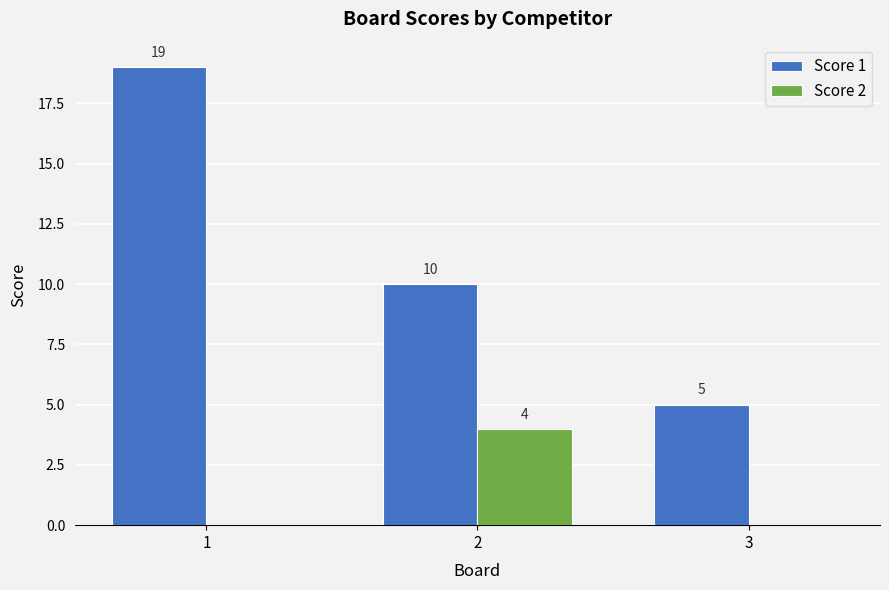

What is the maximum value for Score 2?

4